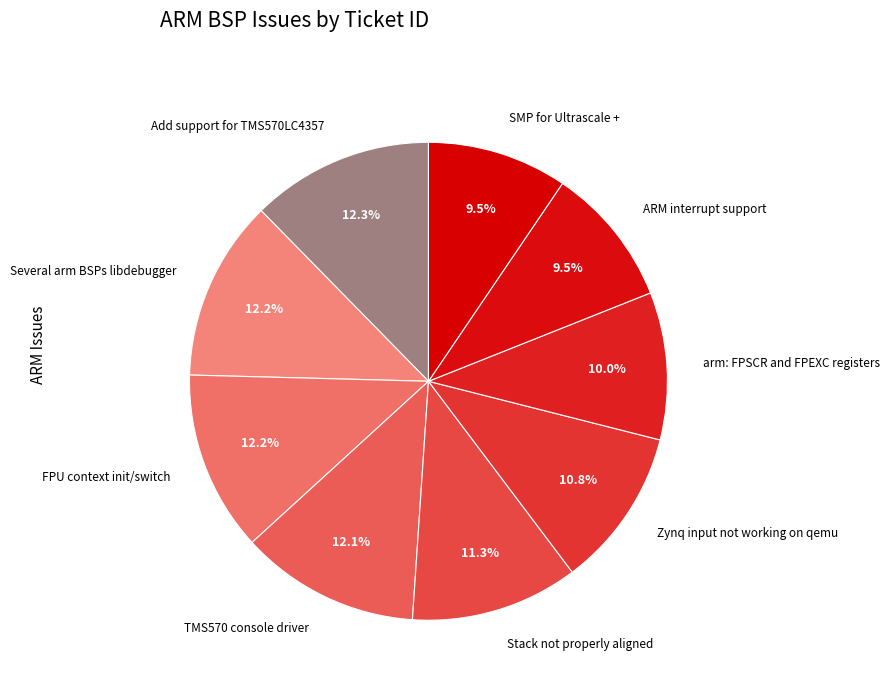

Is ARM interrupt support the majority of the pie?

No